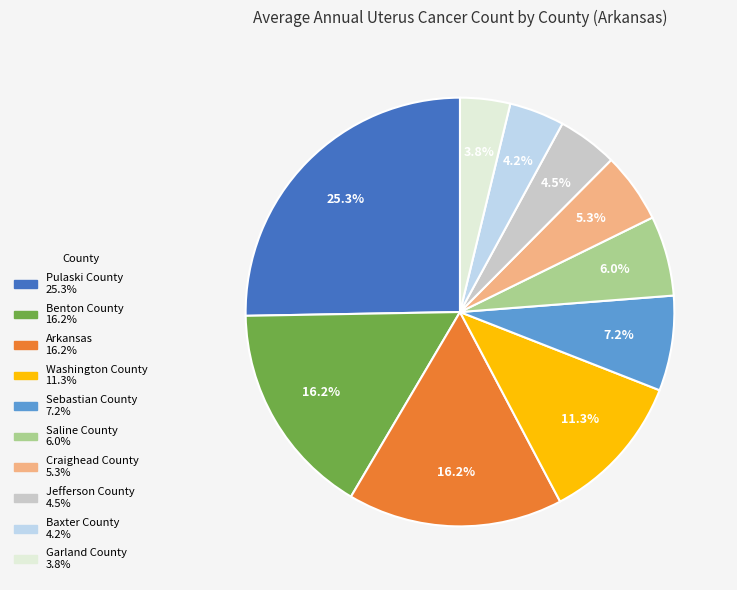

True or false: Arkansas accounts for 8% of the total.

False